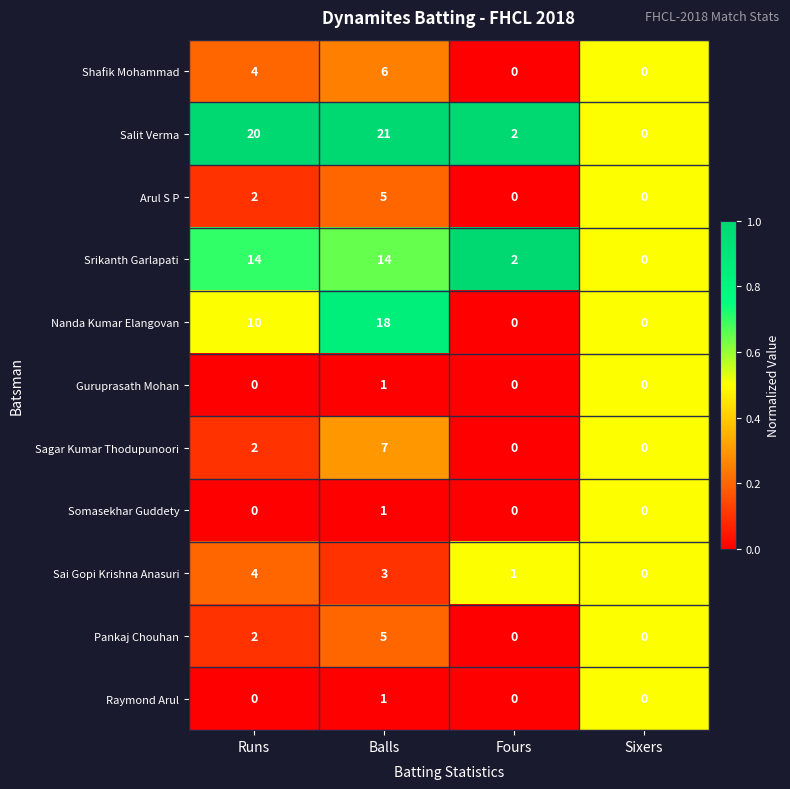

True or false: Sagar Kumar Thodupunoori has a value of -3 at Sixers.

False